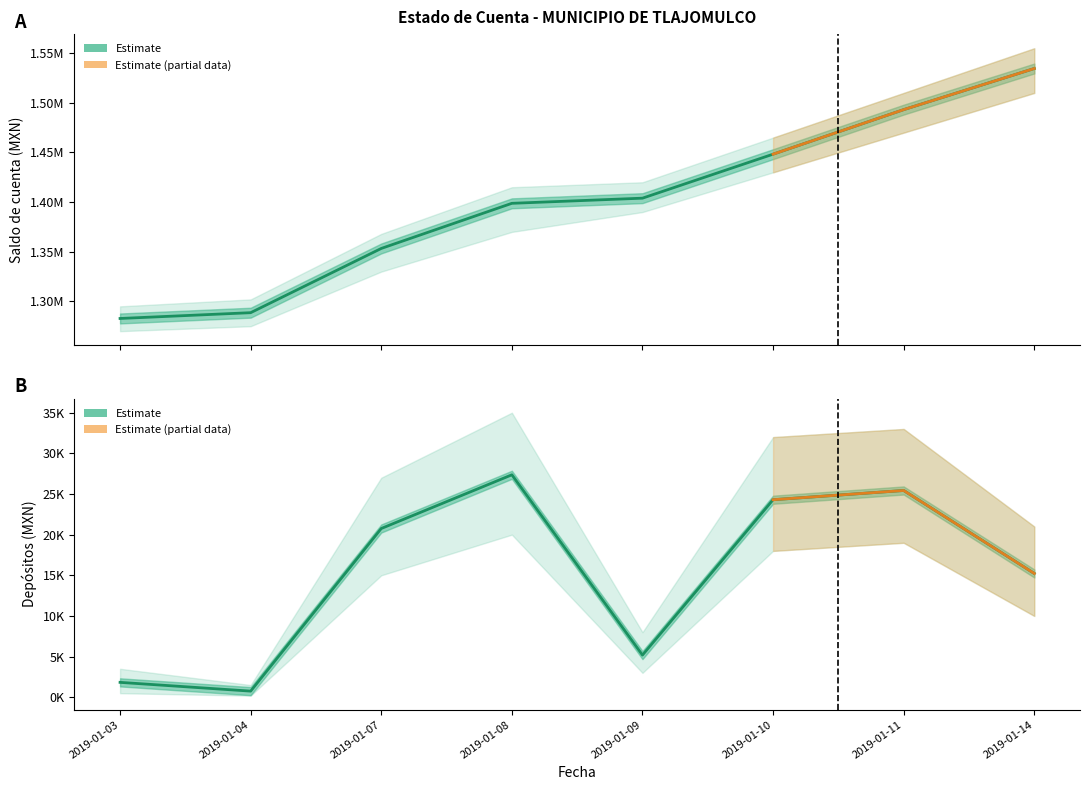

Is this an area chart (filled region under the line)?

No